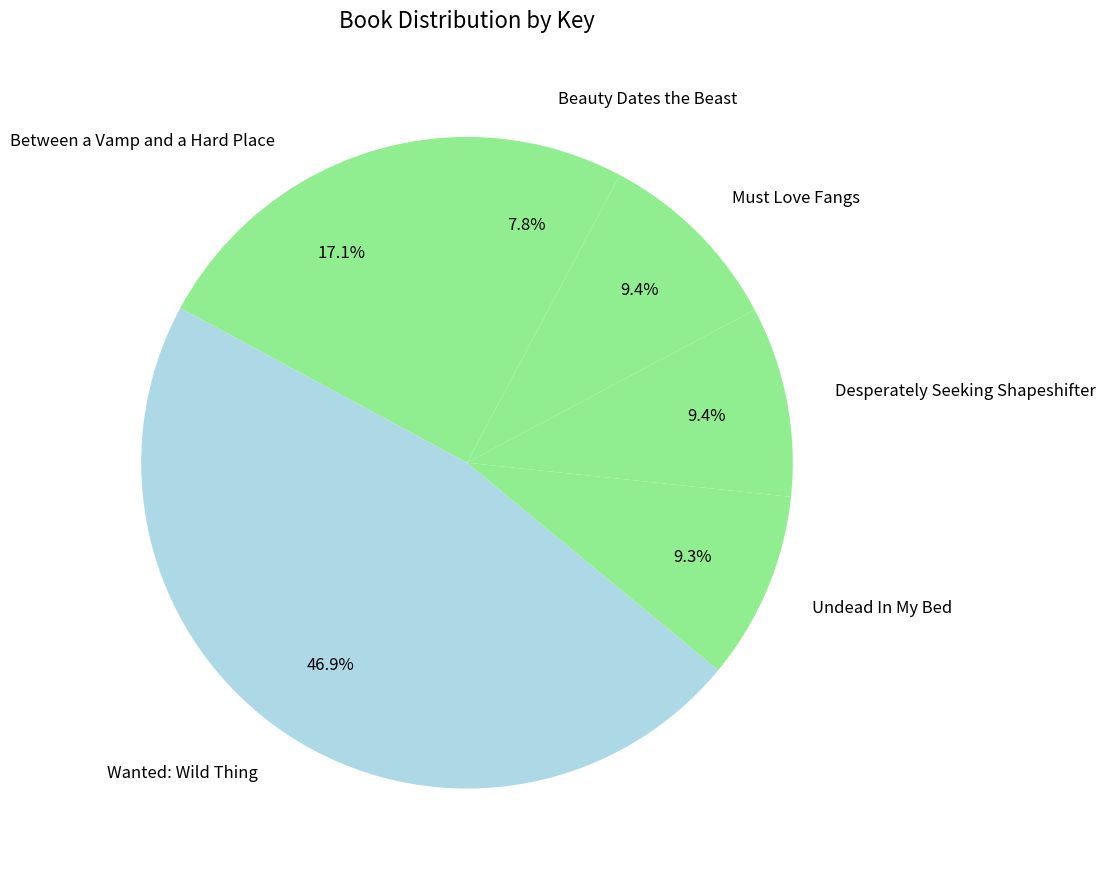

Is there a majority slice in this chart?

No